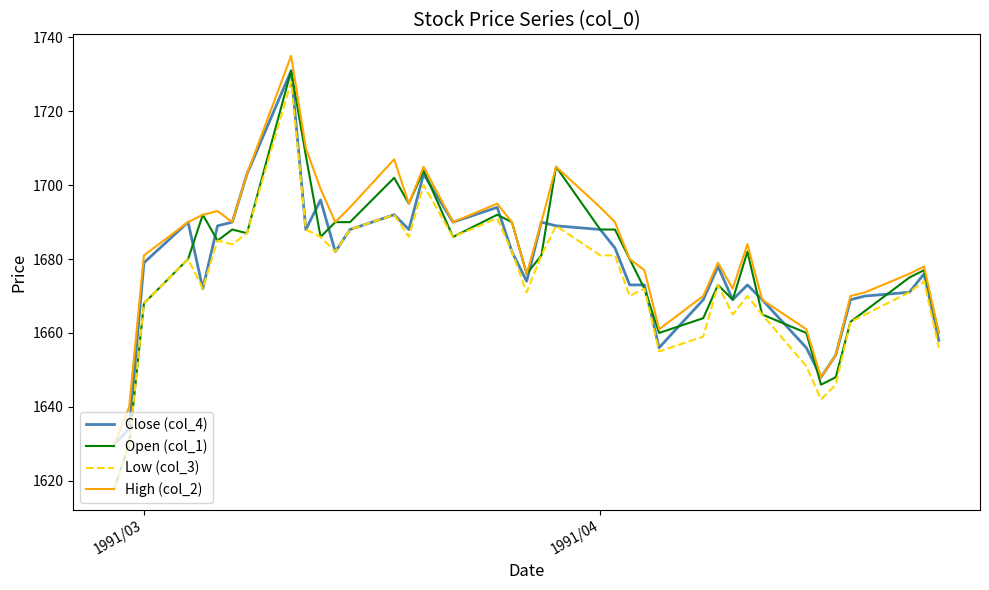

Which series has the largest total across all categories?

High (col_2)